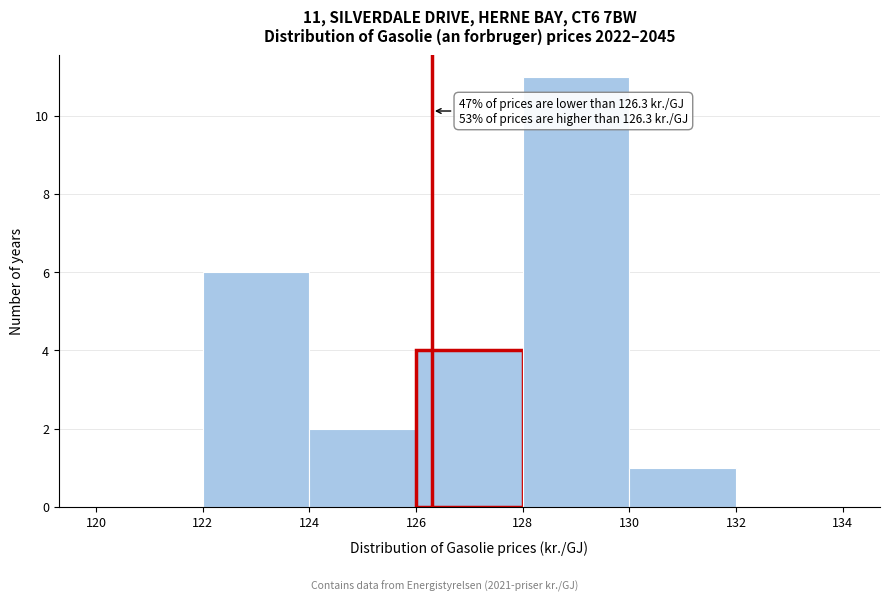

Over which range of the x-axis is the bar tallest?

128 to 130